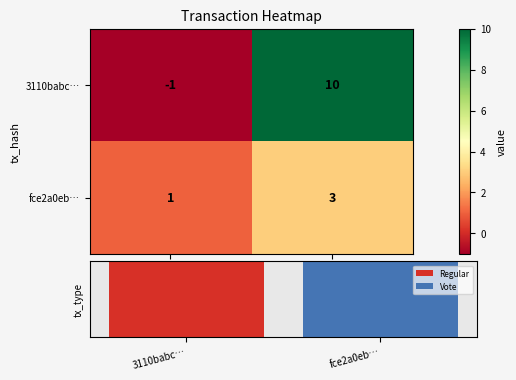

Rank the series by their average value, from lowest to highest.

fce2a0eb…, 3110babc…